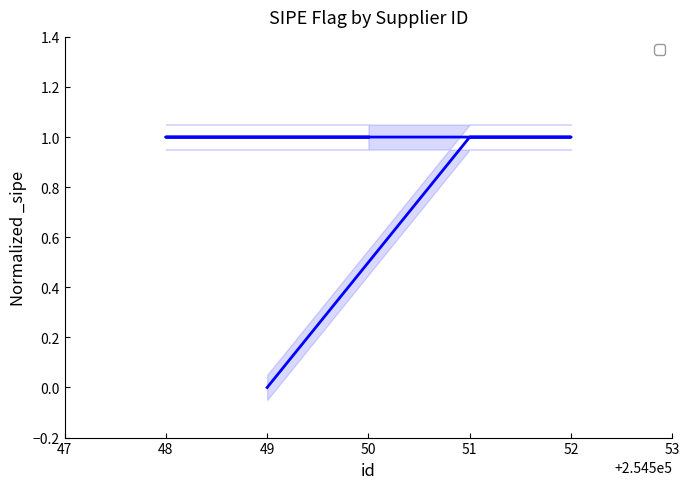

How many distinct data groups are displayed?

1